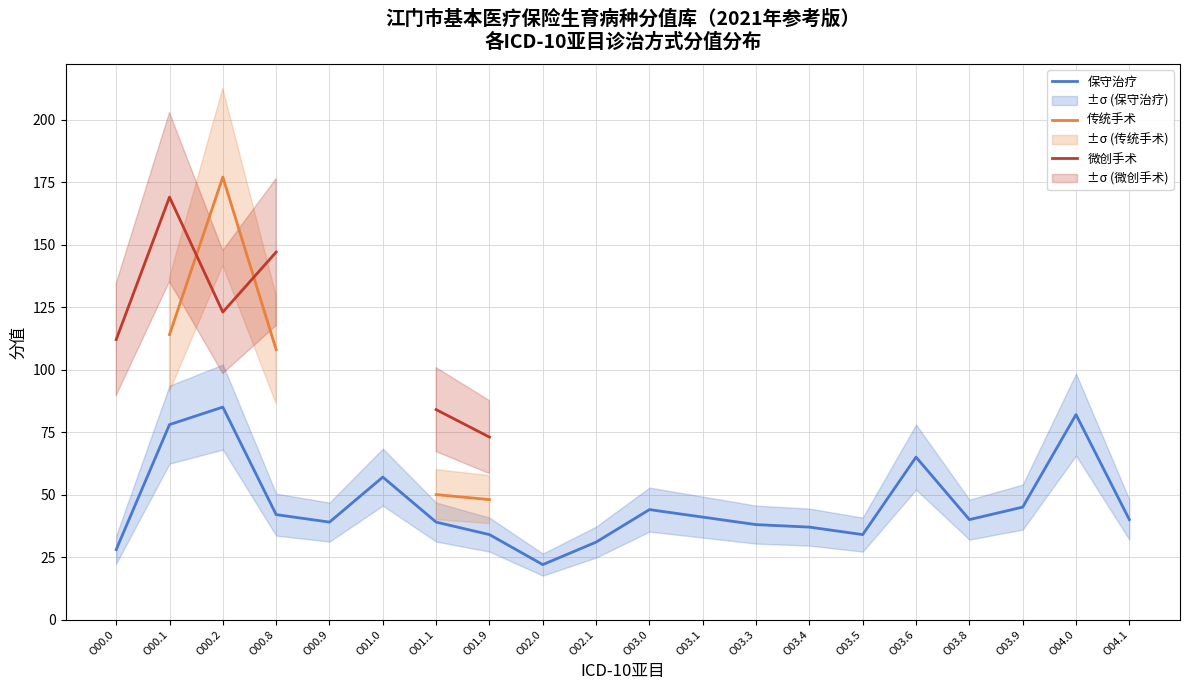

Does the chart have visible grid lines?

Yes